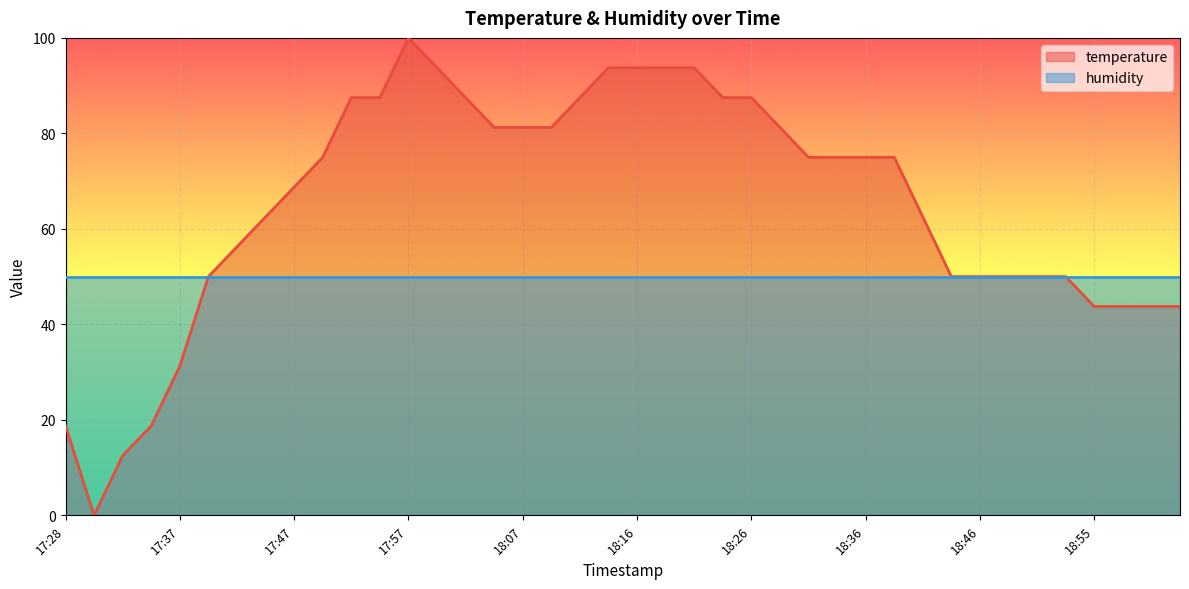

Reading left to right, extract all data points from this chart.

17:28=18.8	17:30=0.0	17:32=12.5	17:35=18.8	17:37=31.2	17:40=50.0	17:42=56.3	17:45=62.5	17:47=68.8	17:50=75.0	17:52=87.5	17:54=87.5	17:57=100.0	17:59=93.7	18:02=87.5	18:04=81.2	18:07=81.2	18:09=81.2	18:12=87.5	18:14=93.7	18:16=93.7	18:19=93.7	18:21=93.7	18:24=87.5	18:26=87.5	18:29=81.2	18:31=75.0	18:33=75.0	18:36=75.0	18:38=75.0	18:41=62.5	18:43=50.0	18:46=50.0	18:48=50.0	18:50=50.0	18:53=50.0	18:55=43.7	18:58=43.7	19:00=43.7	19:03=43.7